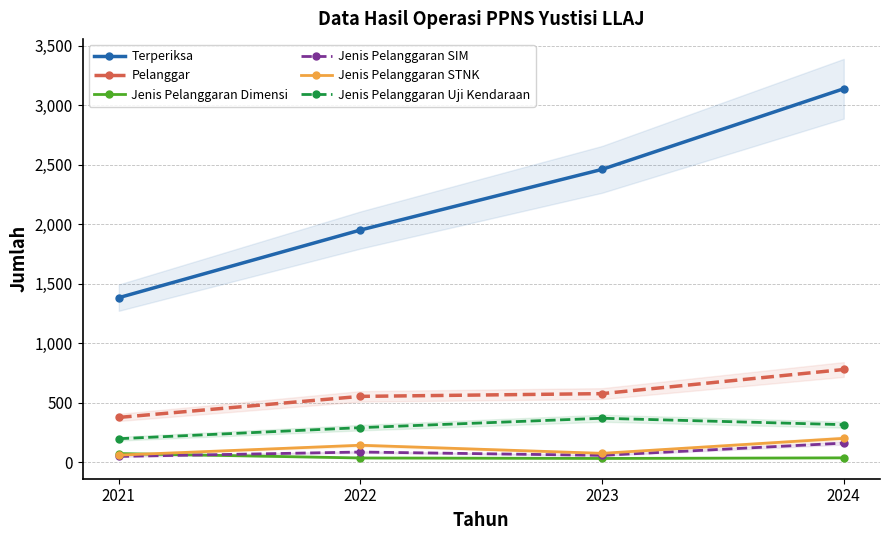

Rank the categories by Terperiksa value from lowest to highest.

2021, 2022, 2023, 2024